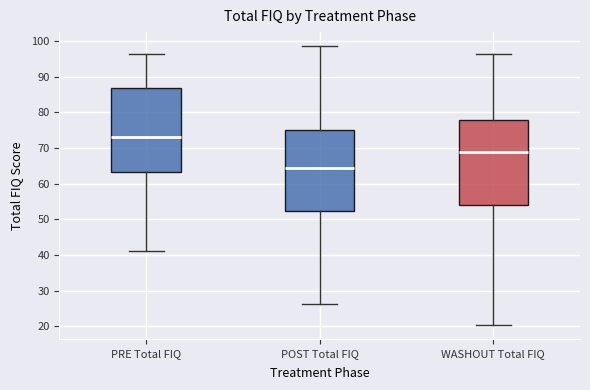

Reading left to right, read every box against the y-axis: the position of its median line, the range the box covers, and the ends of its whiskers. The values are not printed on the chart, so give them approximately, as read against the axis.

PRE Total FIQ: median 73, box 63 to 87, whiskers 41 to 97
POST Total FIQ: median 64, box 52 to 75, whiskers 26 to 99
WASHOUT Total FIQ: median 69, box 54 to 78, whiskers 20 to 96